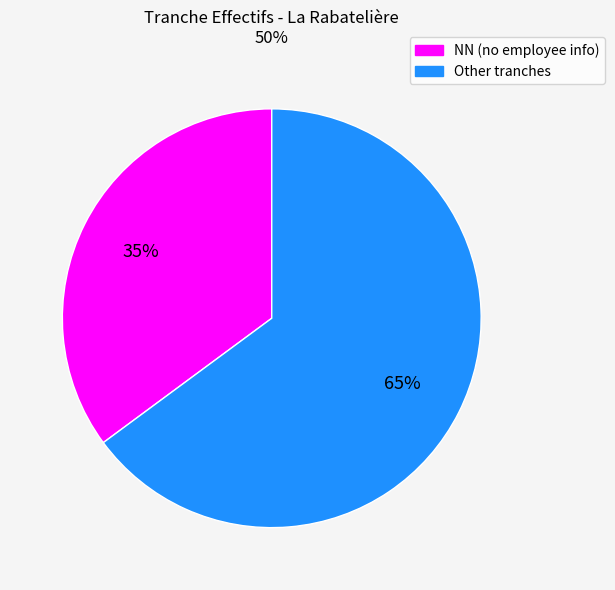

What is the ratio of the value at NN (no employee info) to the value at Other tranches?

0.5